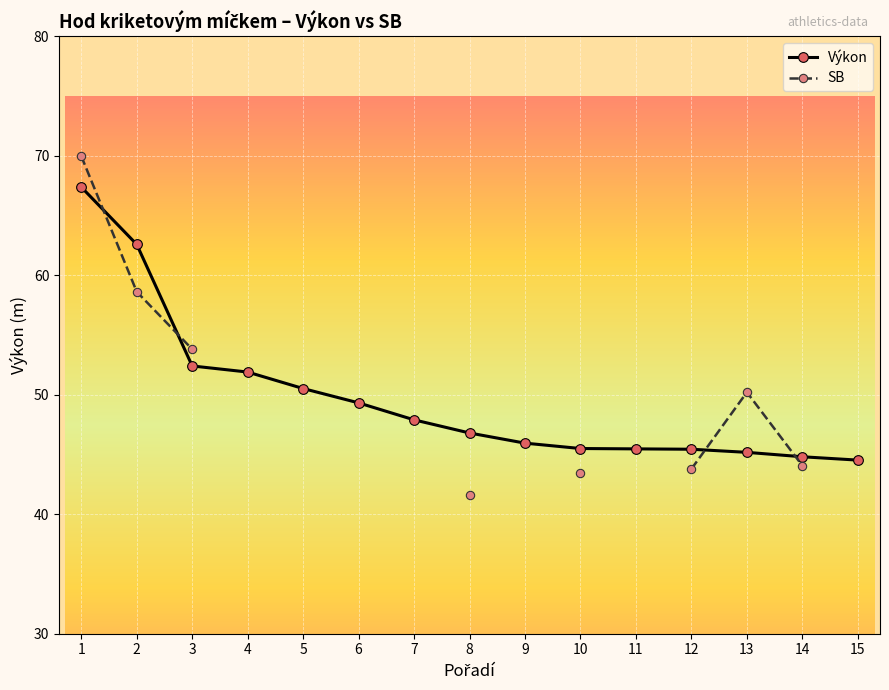

Is it true that Výkon equals 62.6 at 2?

True